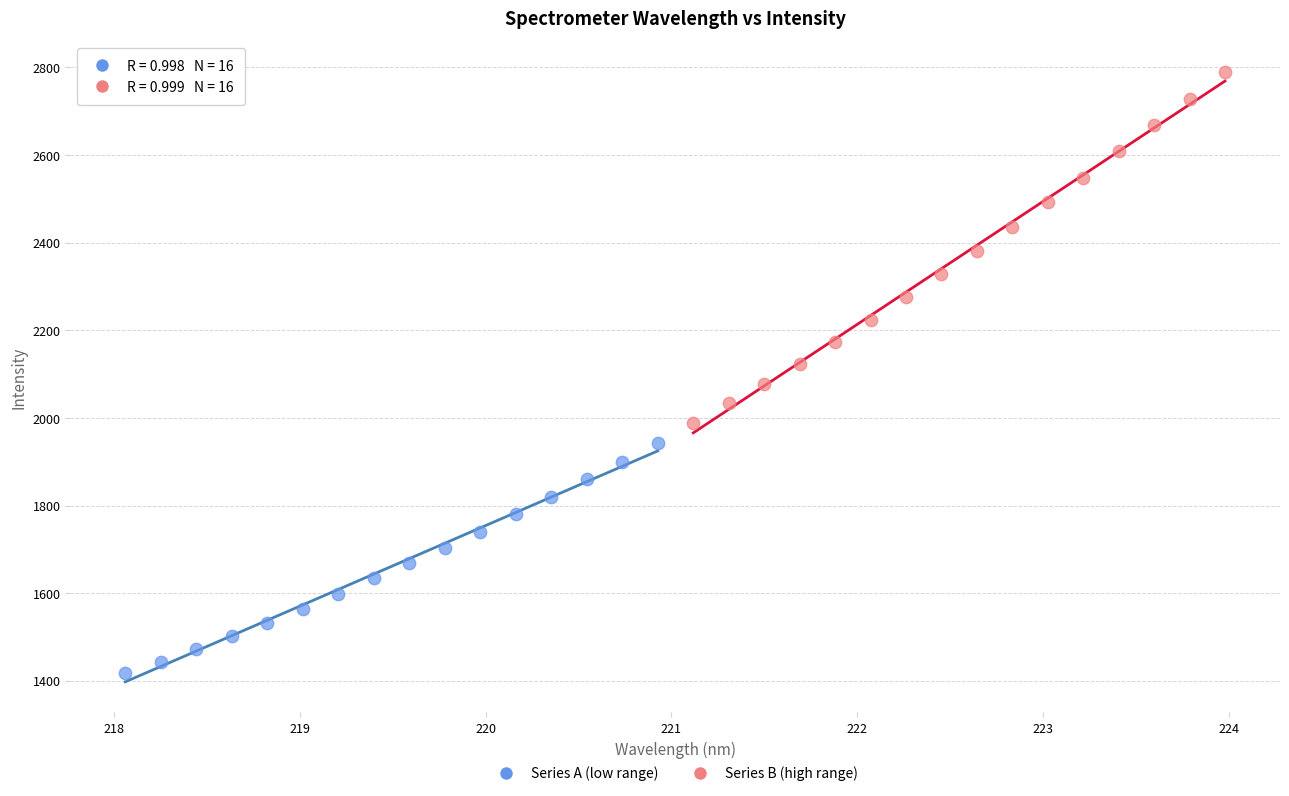

What are all the series names shown in the legend?

Series A (low range), Series B (high range)